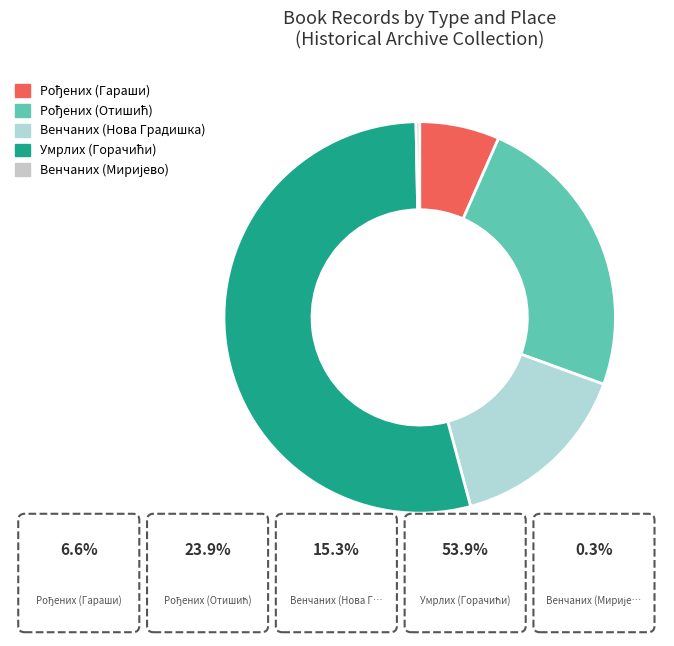

How many segments does this pie chart have?

5